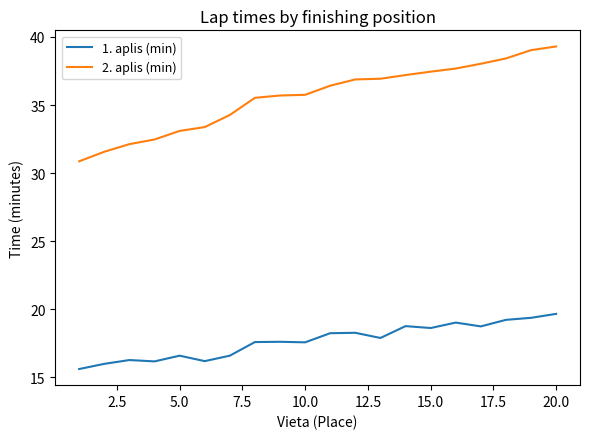

What is the highest value of the 1. aplis (min) series?

19.7